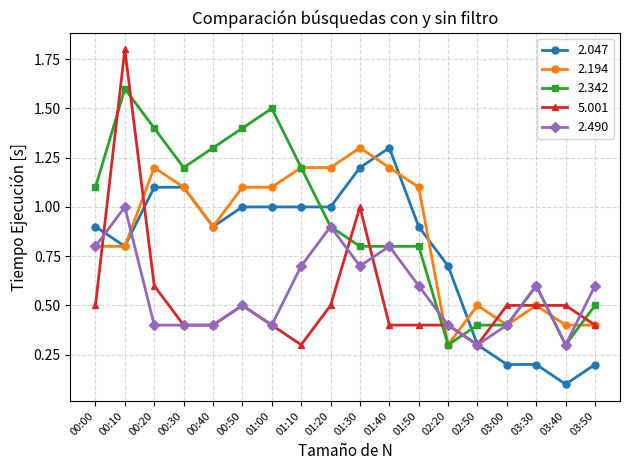

Which series has the largest total across all categories?

2.342